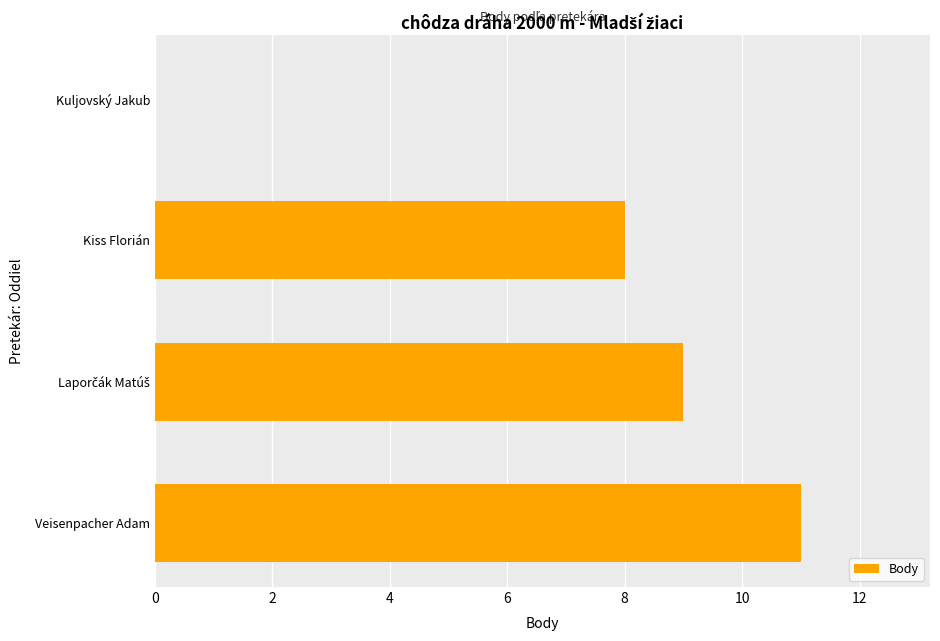

What is the maximum value shown in the chart?

11